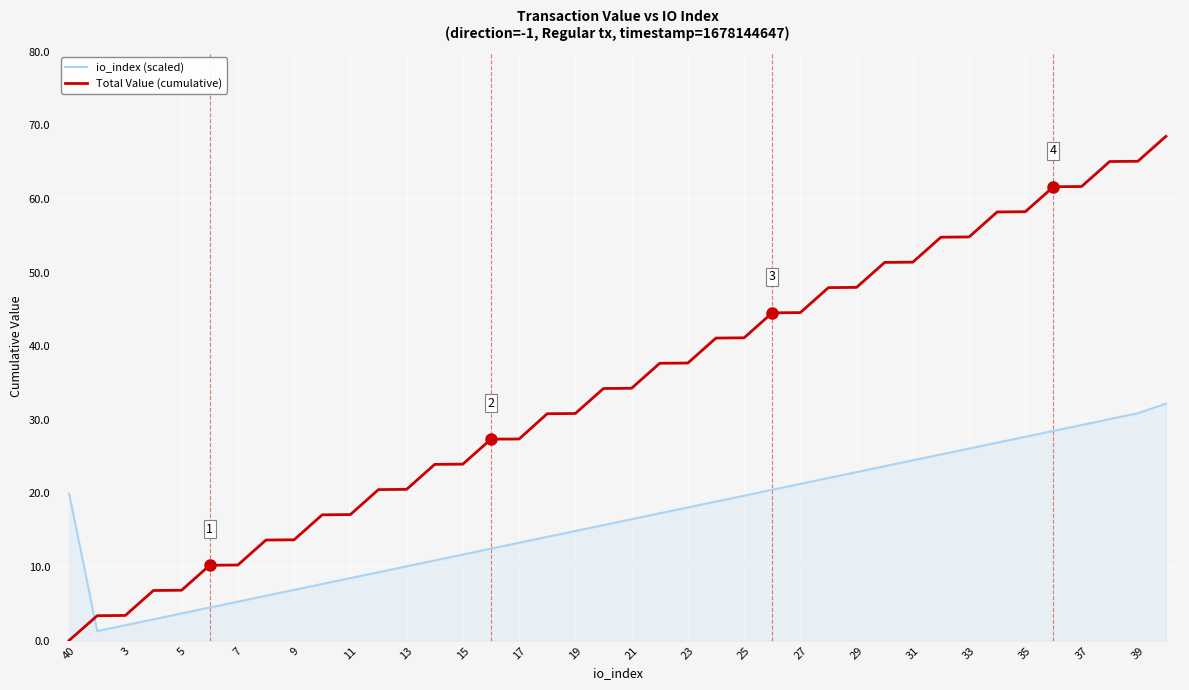

What is the difference between the second highest and second lowest values in the Total Value (cumulative) series?

61.7